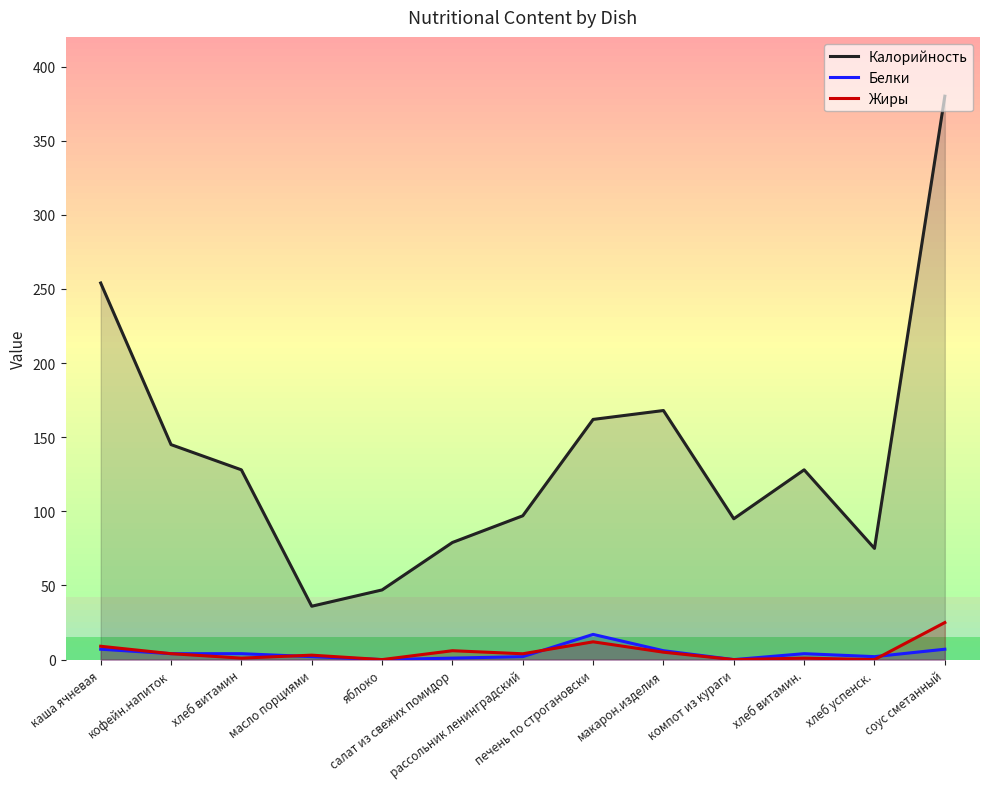

How many data points in Жиры are above 3?

7